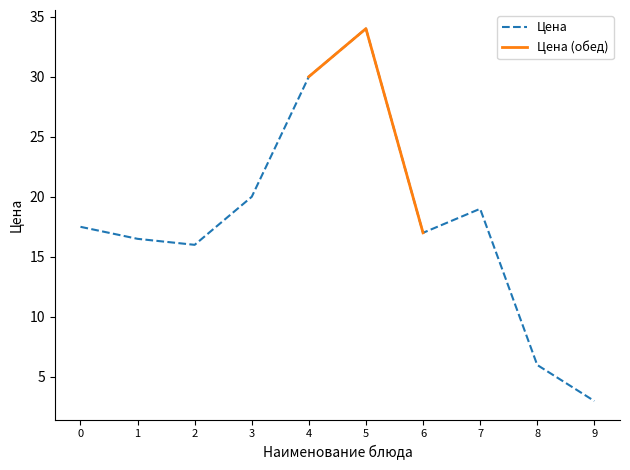

How many interior local valleys (lower than both neighbors) does the data have?

2